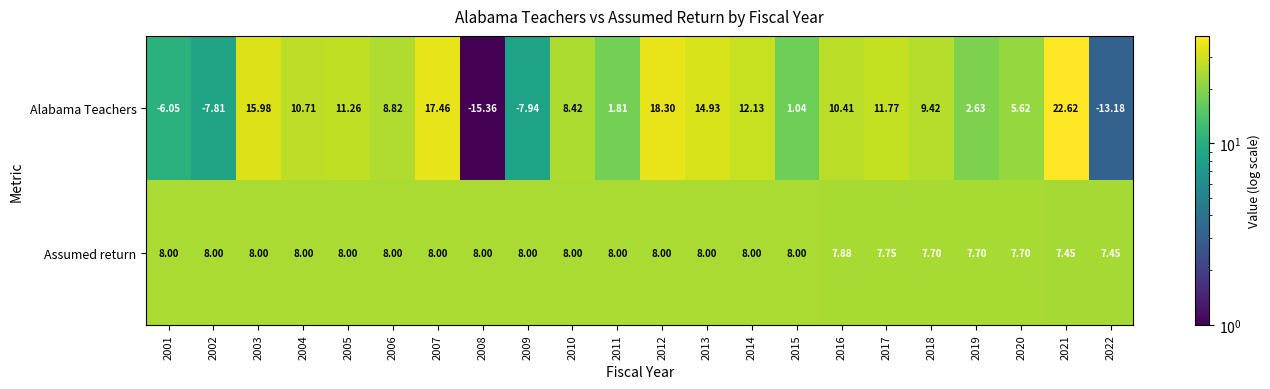

What is the spread (max minus min) of values at 2018?

1.7